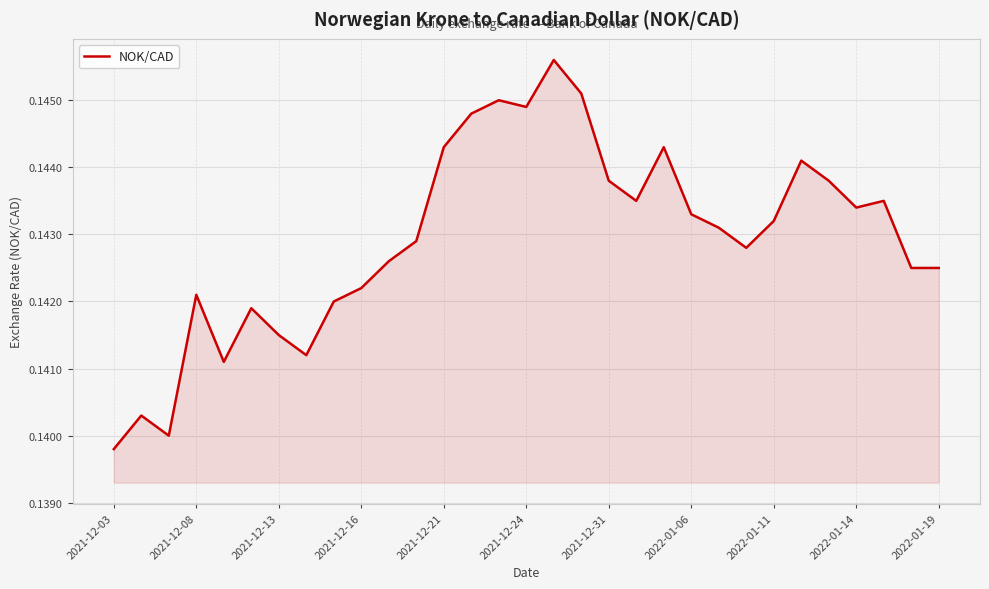

The value at 2021-12-24 is 0.3. True or false?

False